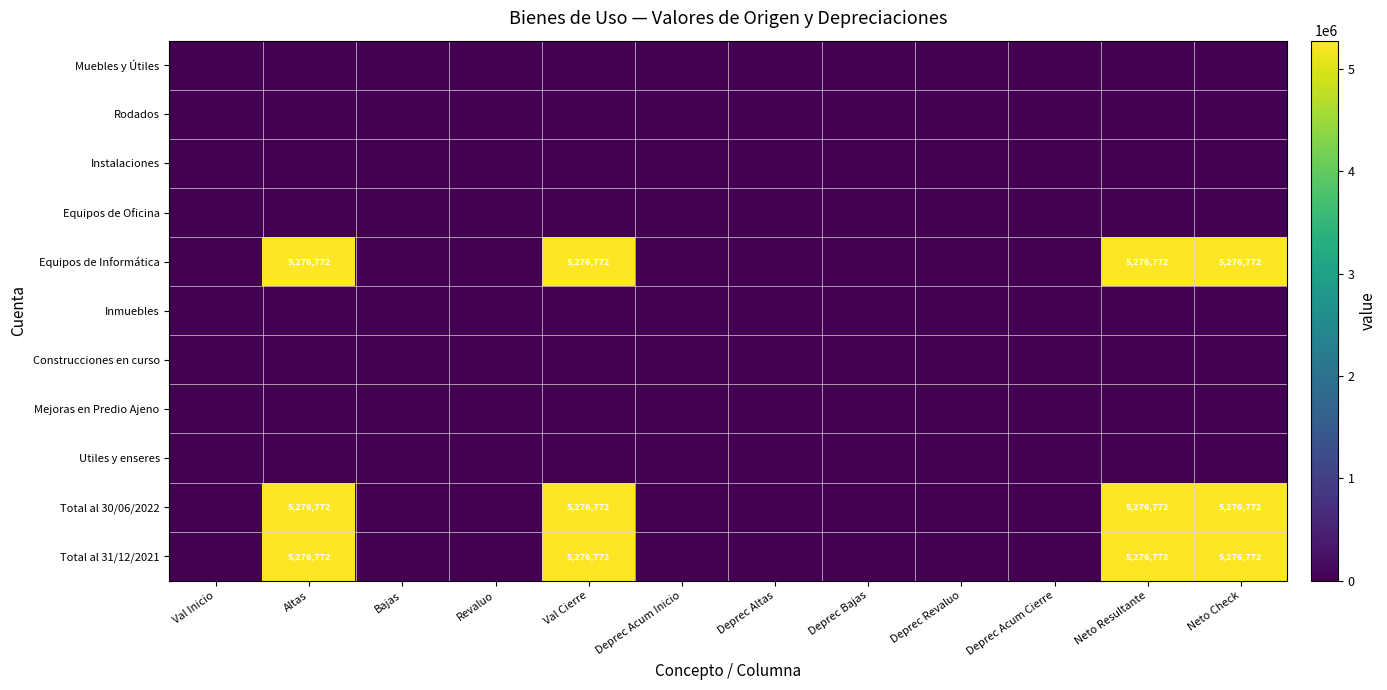

Count the number of data series in this chart.

11